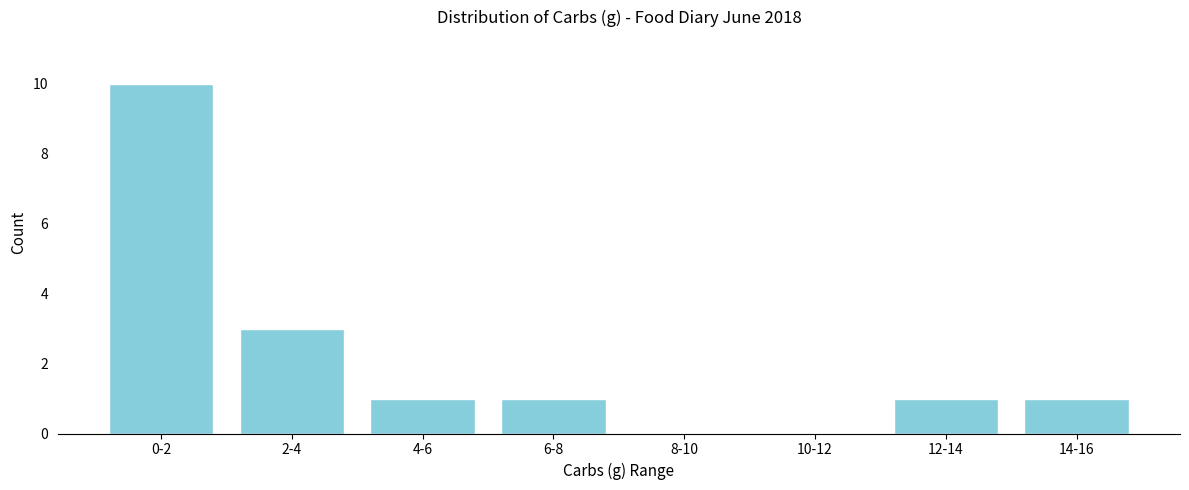

Reading right to left, transcribe all the data shown in this chart.

14-16=1	12-14=1	10-12=0	8-10=0	6-8=1	4-6=1	2-4=3	0-2=10